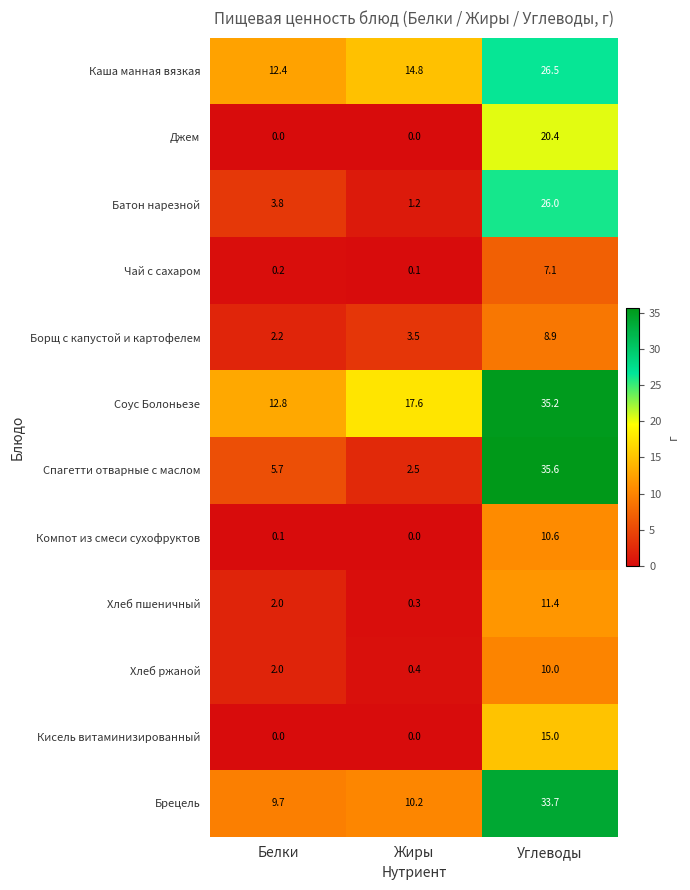

What is the difference between the highest and lowest values at Углеводы?

28.5